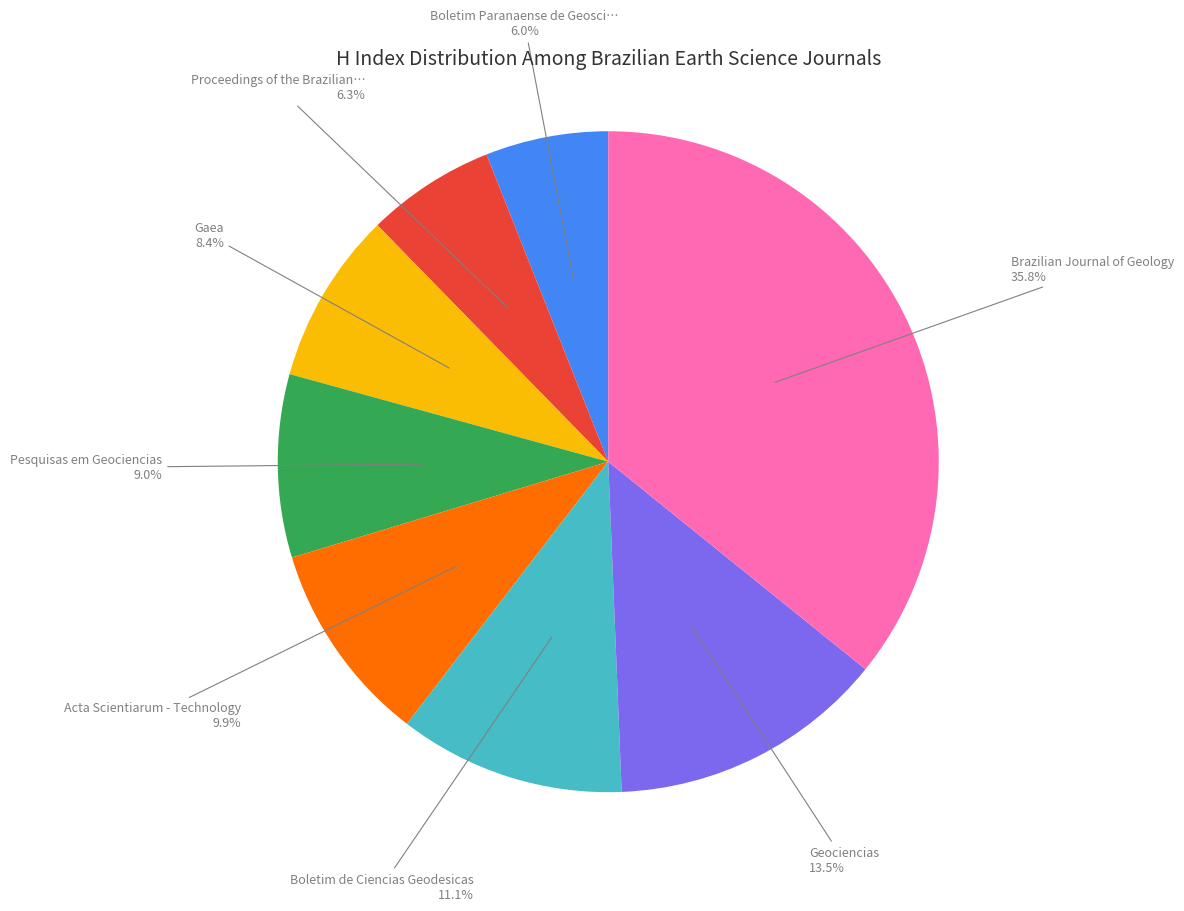

Is there any slice that represents more than half of the pie?

No